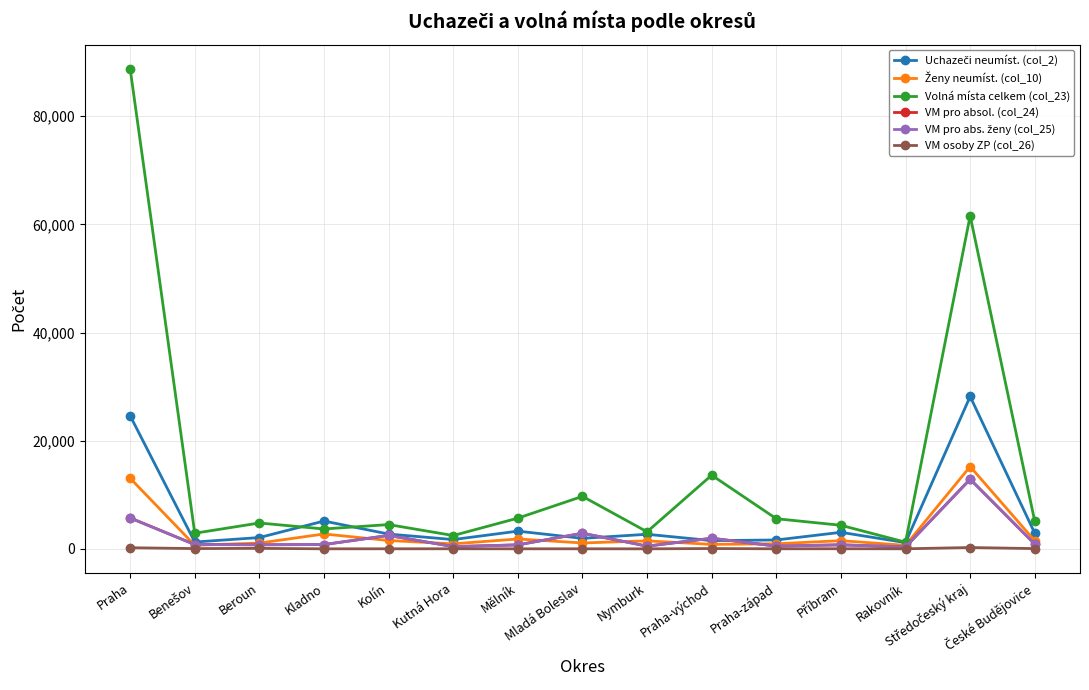

Which series has the widest spread of values?

Volná místa celkem (col_23)